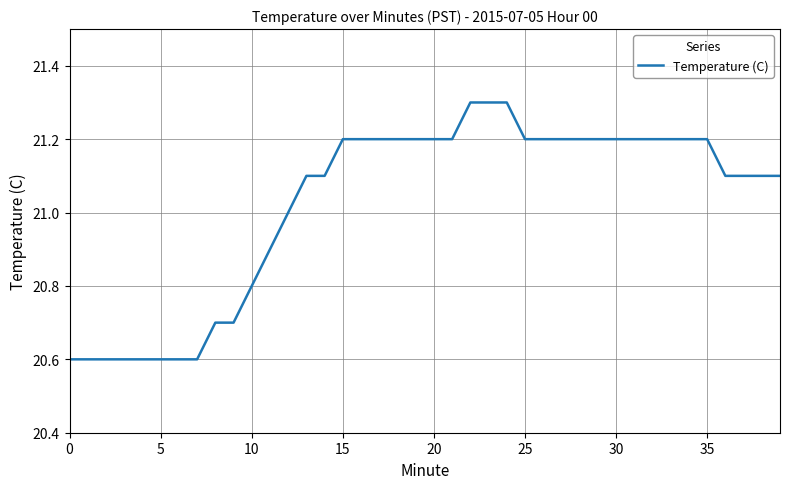

Count the values in the range 20 to 21.

13